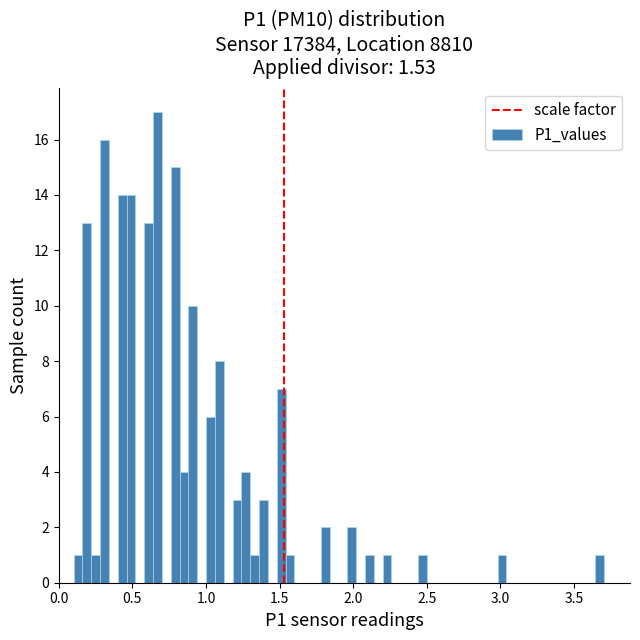

Around what value on the x-axis is the tallest bar? Give the approximate position of its centre, as read against the axis.

0.65